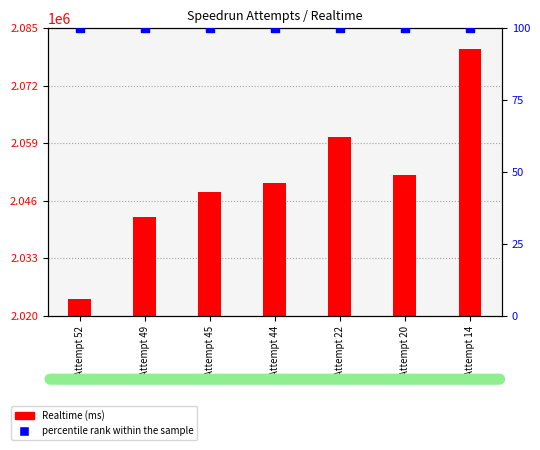

Which series reaches the maximum Y coordinate?

Realtime (ms)